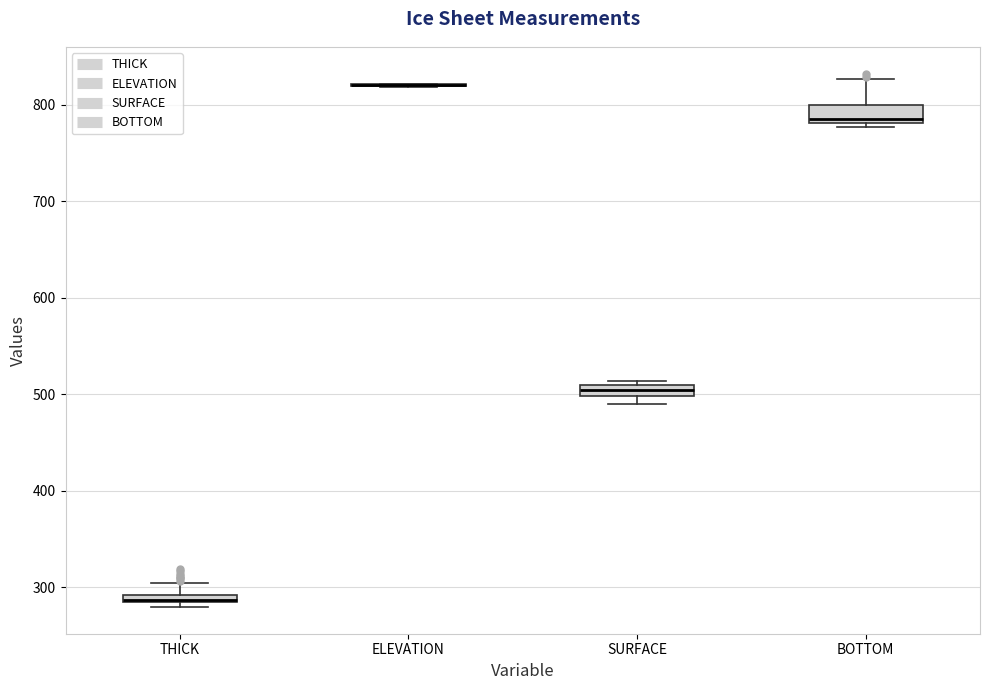

Where is the upper edge of the box for SURFACE on the y-axis? The values are not printed on the chart, so give them approximately, as read against the axis.

510